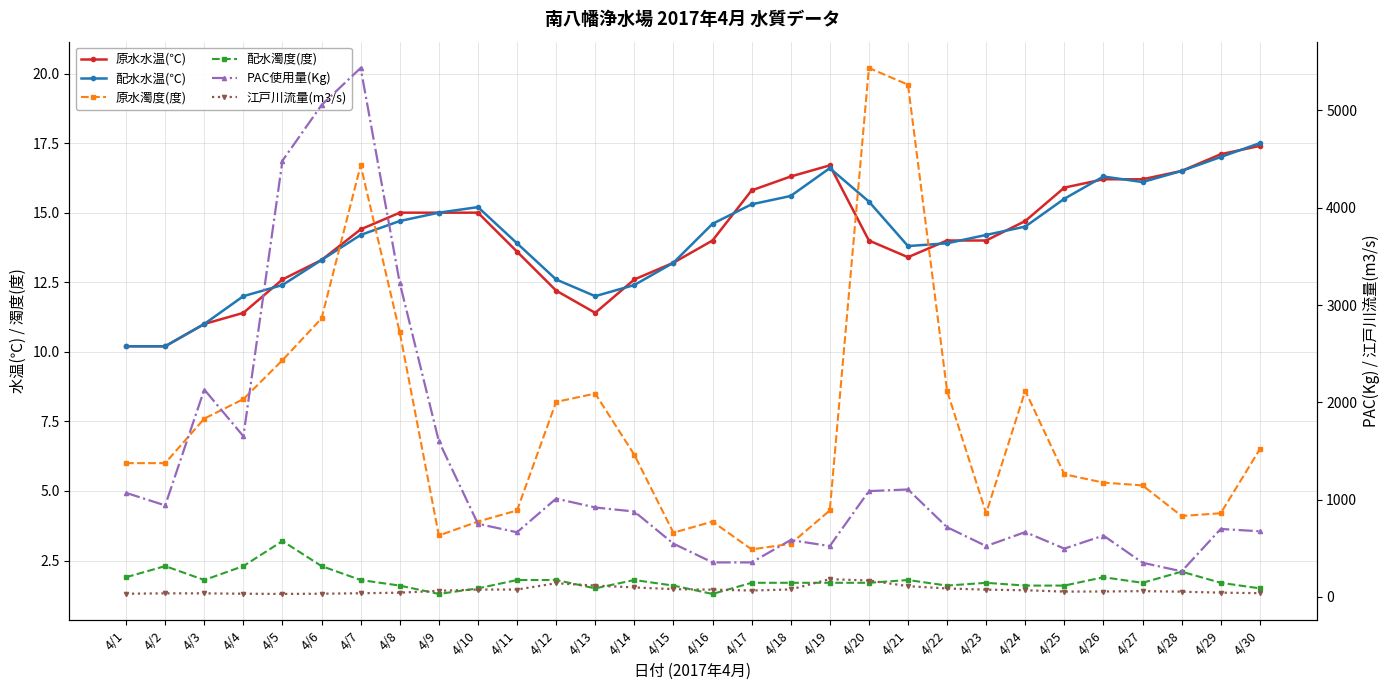

List the series in order of their peak value, highest first.

PAC使用量(Kg), 江戸川流量(m3/s), 原水濁度(度), 配水水温(℃), 原水水温(℃), 配水濁度(度)